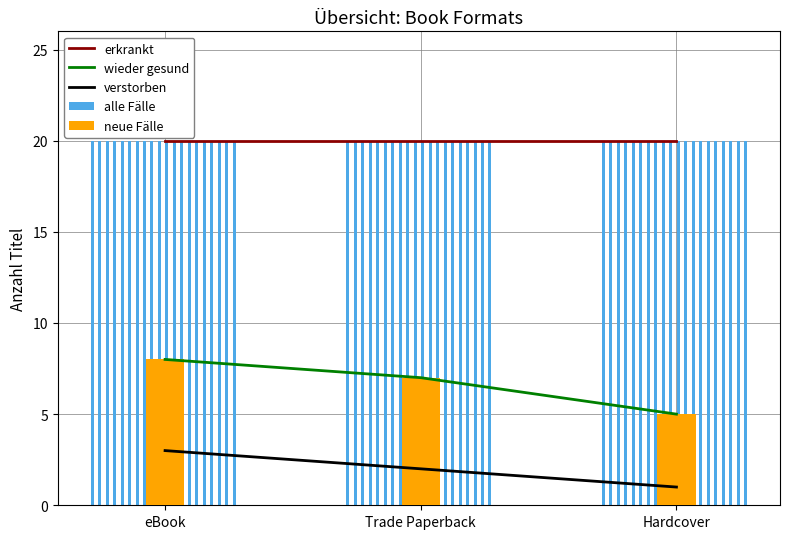

Reading left to right, extract all data points from this chart.

erkrankt: eBook=20	Trade Paperback=20	Hardcover=20
wieder gesund: eBook=8	Trade Paperback=7	Hardcover=5
verstorben: eBook=3	Trade Paperback=2	Hardcover=1
neue Fälle: eBook=8	Trade Paperback=7	Hardcover=5